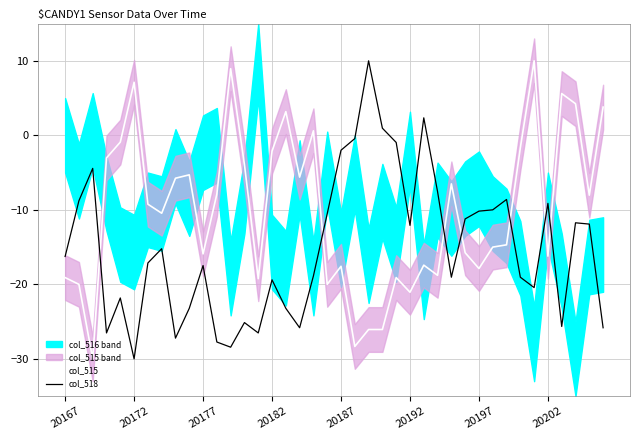

How many data points in col_518 are less than -16?

21